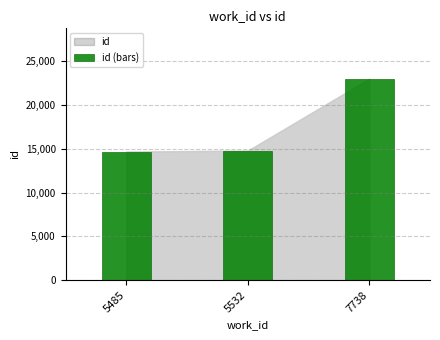

True or false: the data shows 8430 at 5532.

False